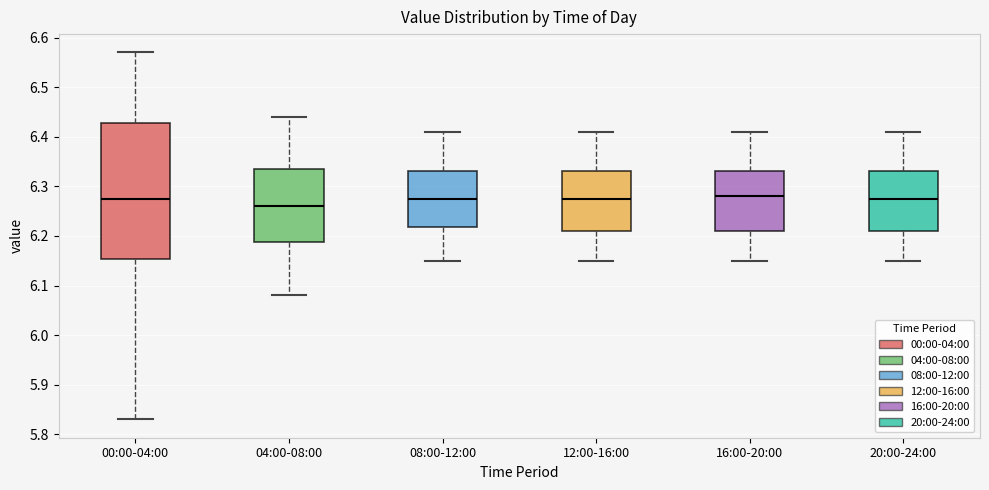

Which box's median line is the lowest?

04:00-08:00